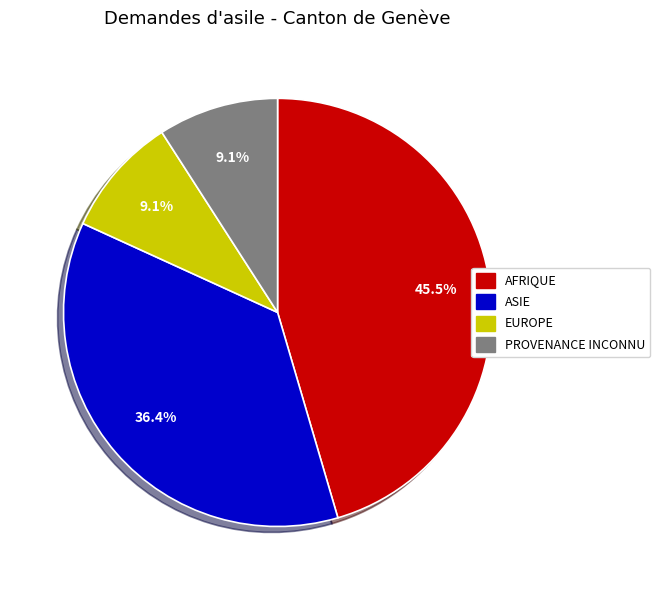

Is there a majority slice in this chart?

No